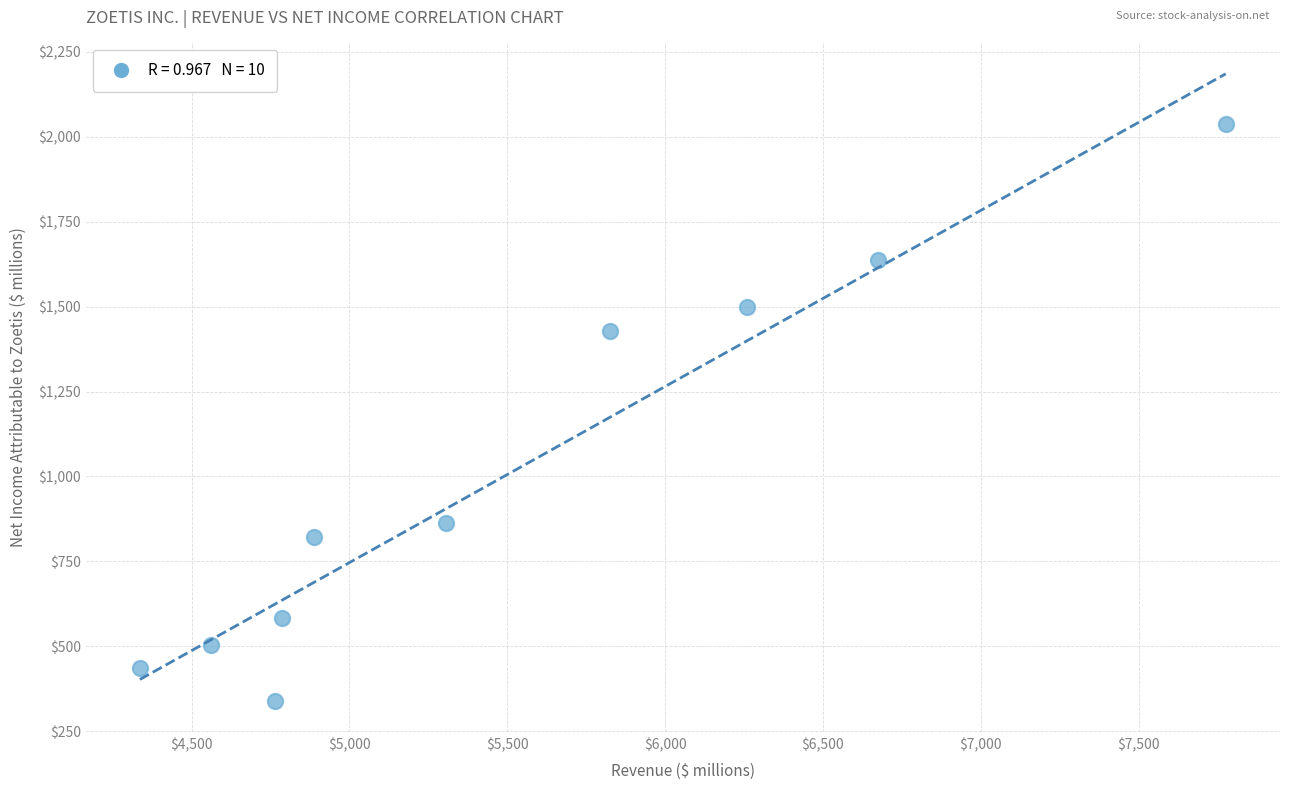

What Y value in the scatter plot is closest to 1188?

1428